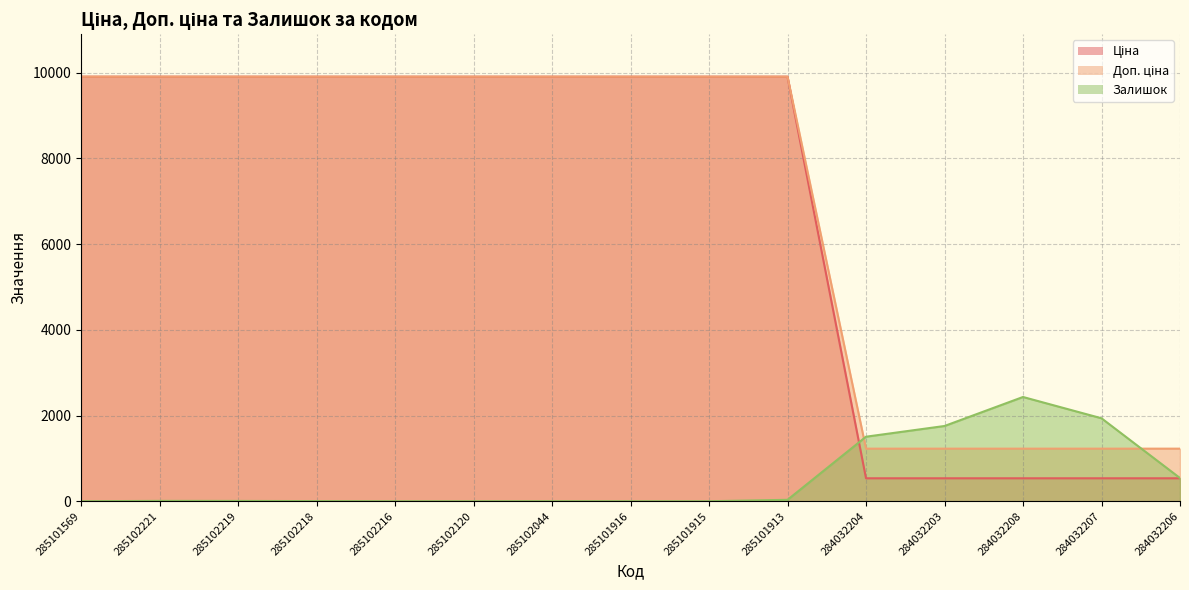

Is it true that Ціна equals 9908.5 at 285102218?

True